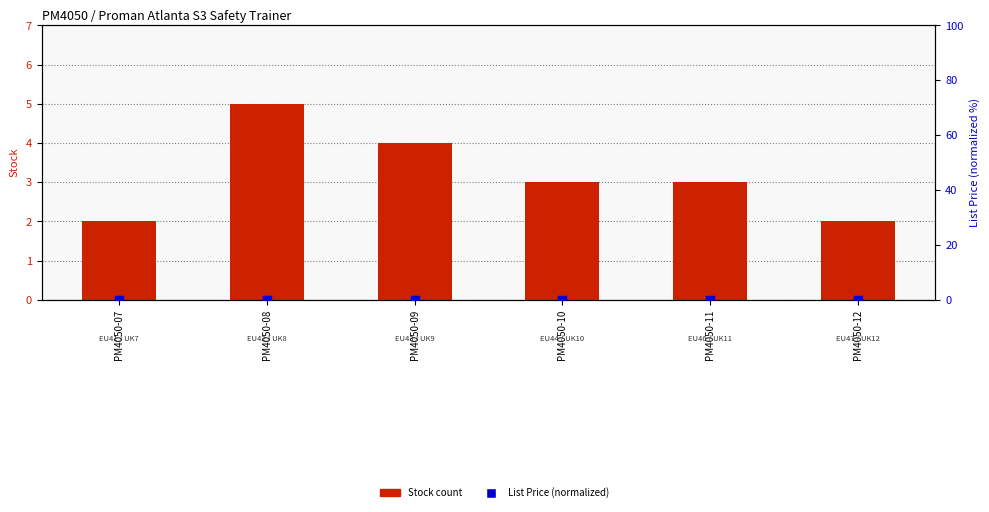

At which category is the sum across all series the highest?

PM4050-08